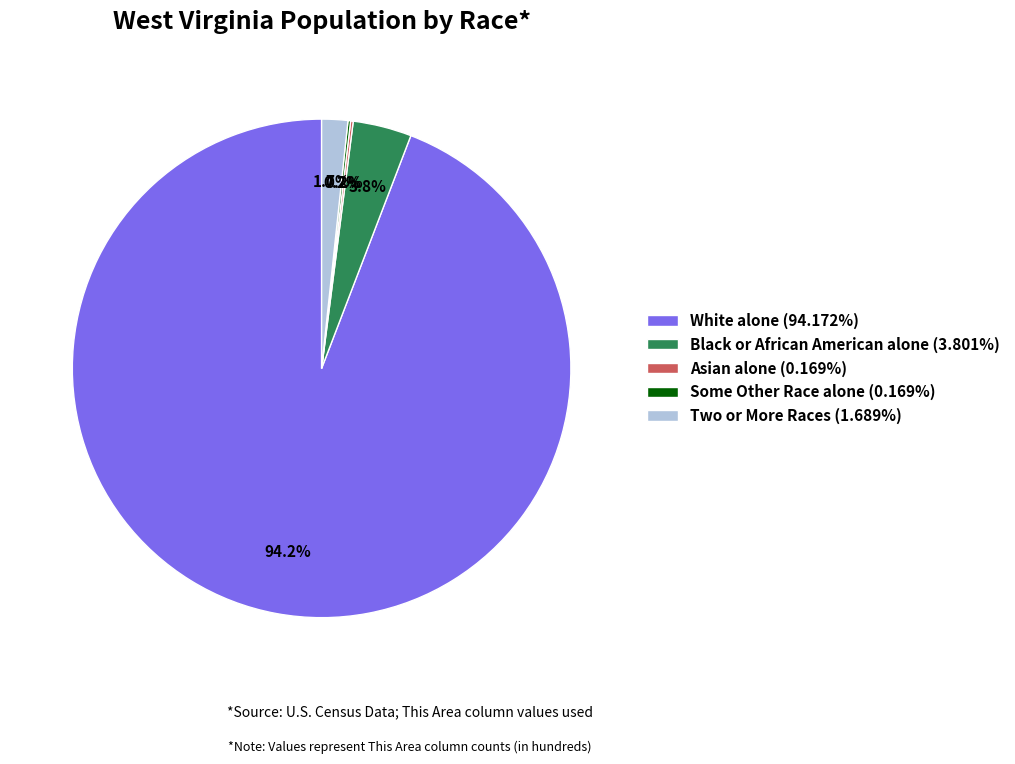

Does White alone (94.172%) account for over 50% of the chart?

Yes